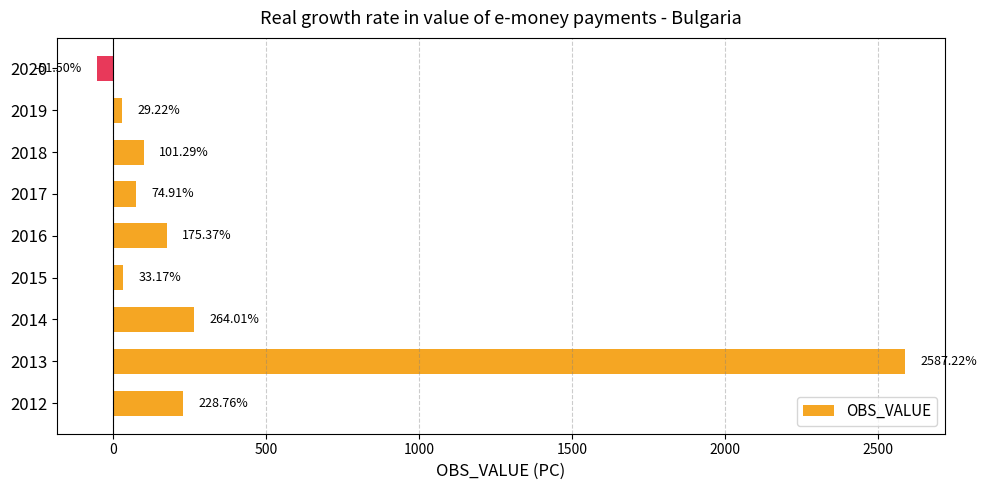

What is the sum of all values?

3442.4